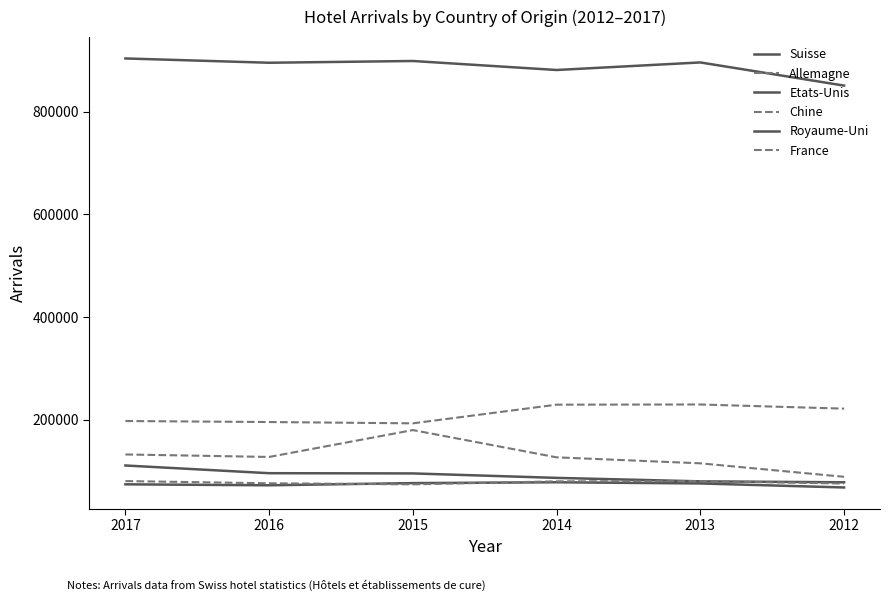

What is the difference between the highest and lowest values at 2017?

829840